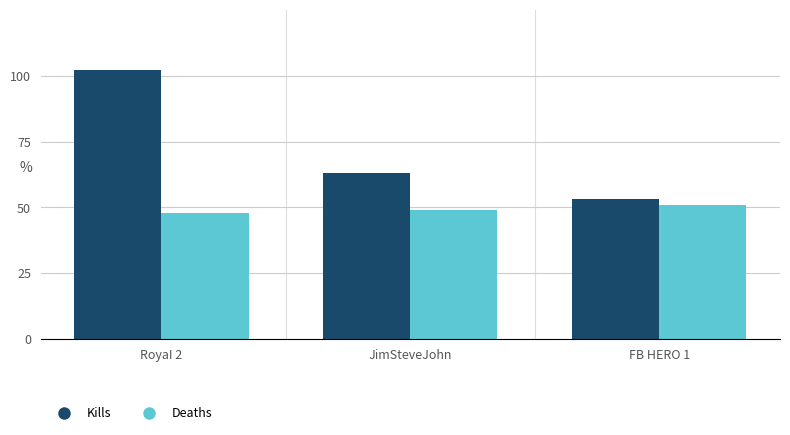

The Deaths series shows 14 at RoyaI 2. True or false?

False